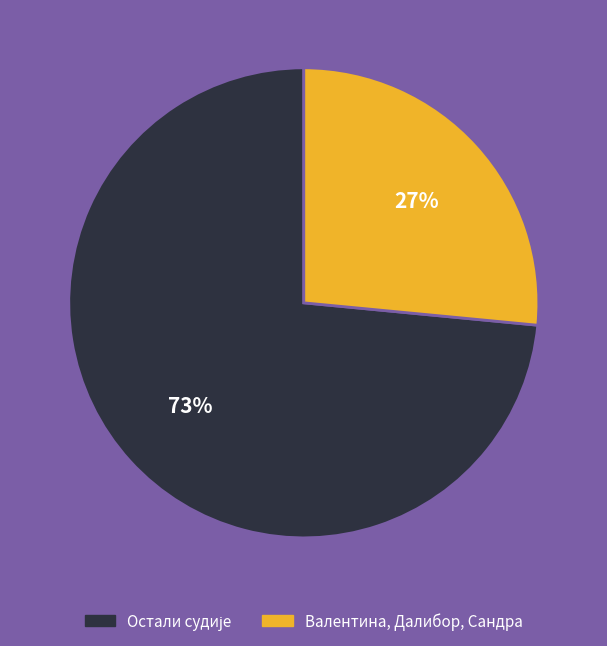

Is there a majority slice in this chart?

Yes